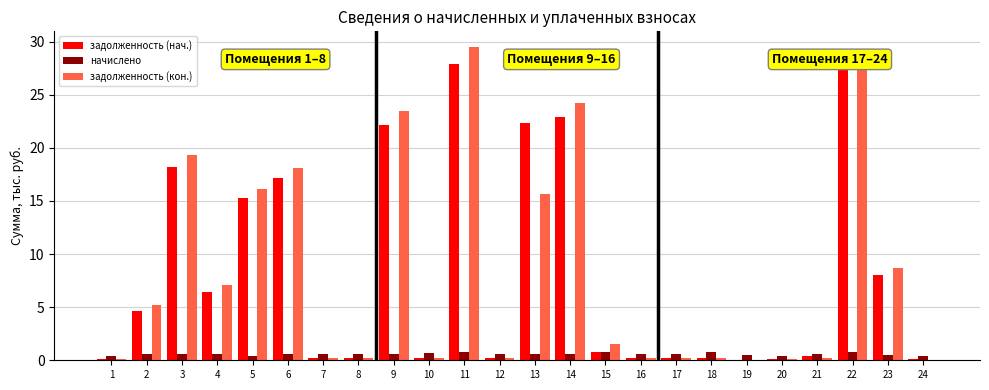

What is the difference between the задолженность (нач.) values at 7 and 20?

0.1